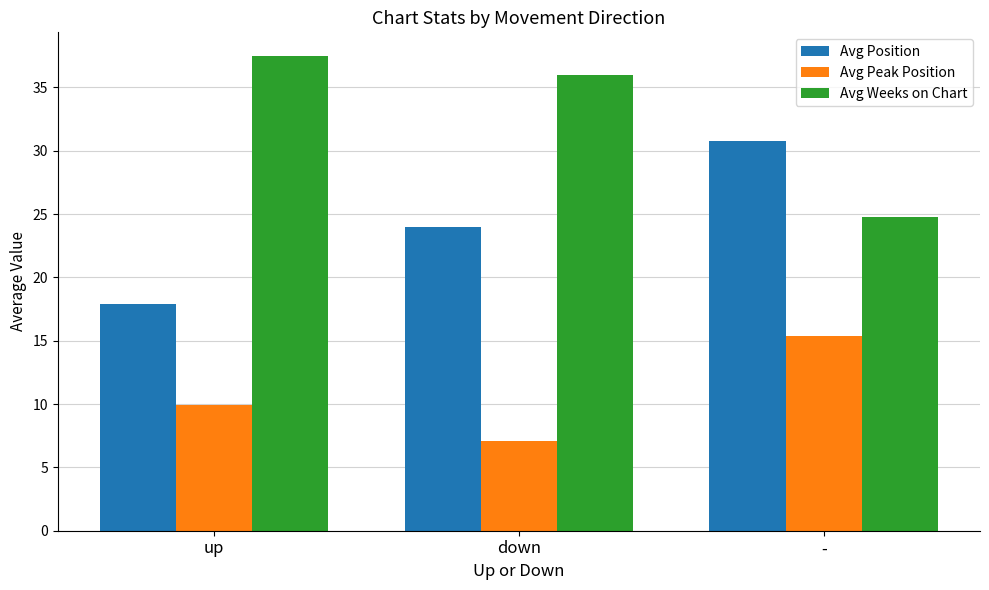

Where is Avg Weeks on Chart nearest to the value 31?

down